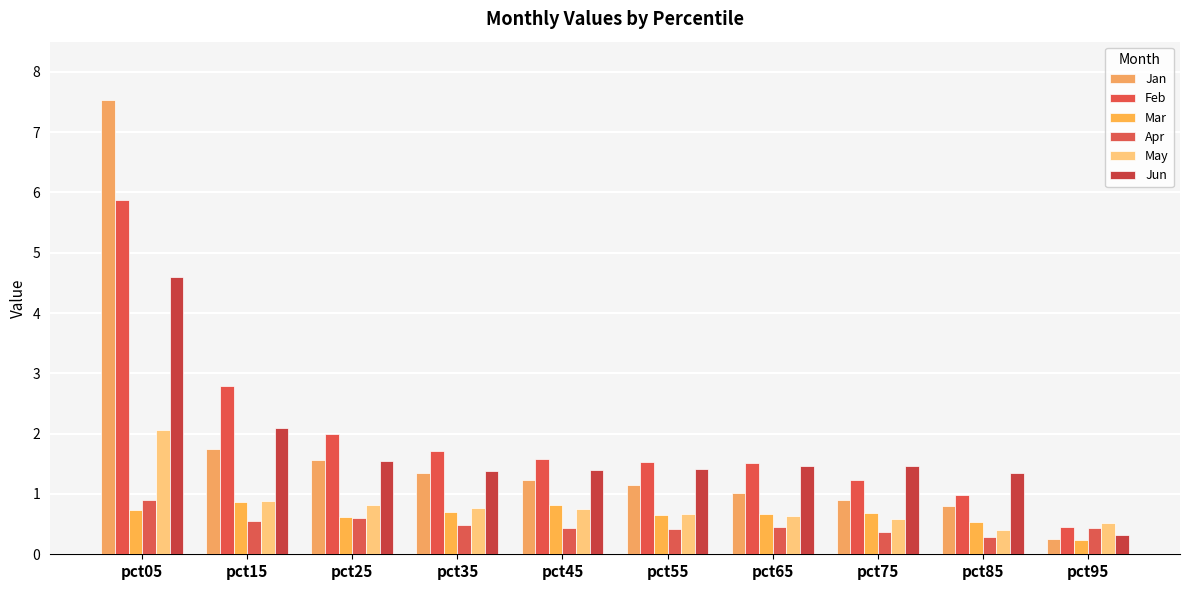

Count the number of categories in the chart.

10